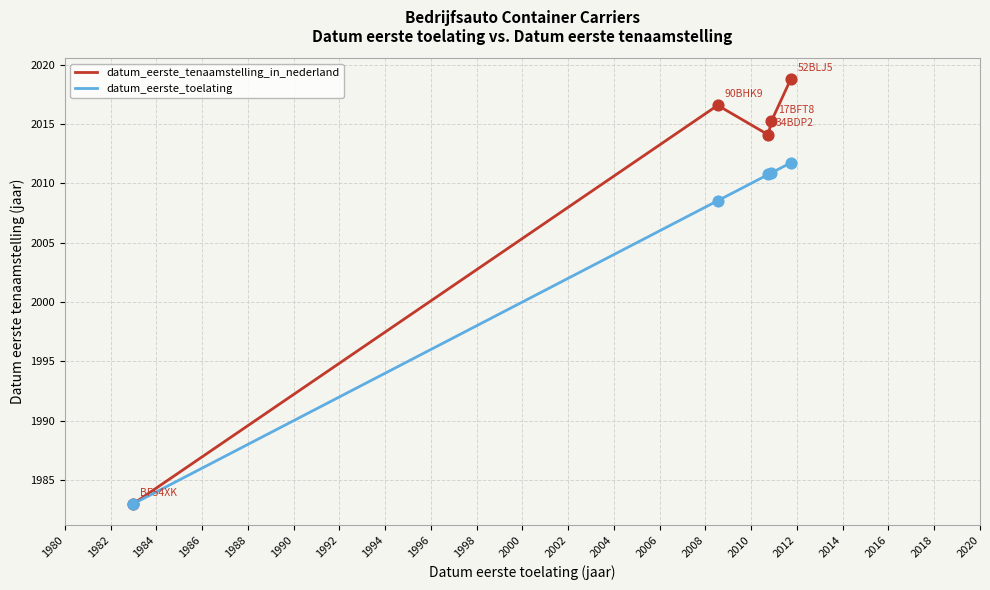

Which series has the largest total across all categories?

datum_eerste_tenaamstelling_in_nederland